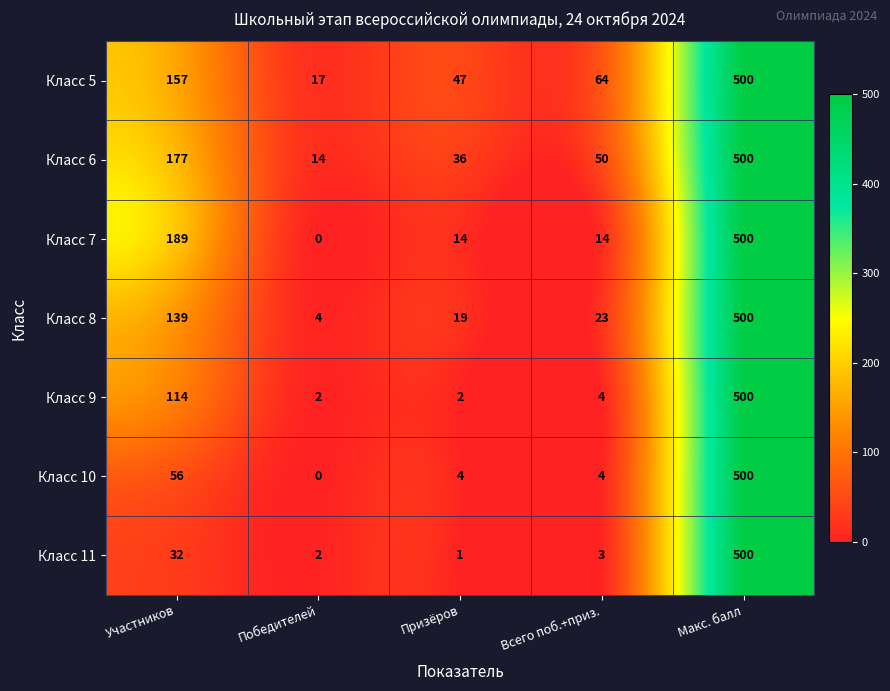

Rank the categories by Класс 5 value from lowest to highest.

Победителей, Призёров, Всего поб.+приз., Участников, Макс. балл